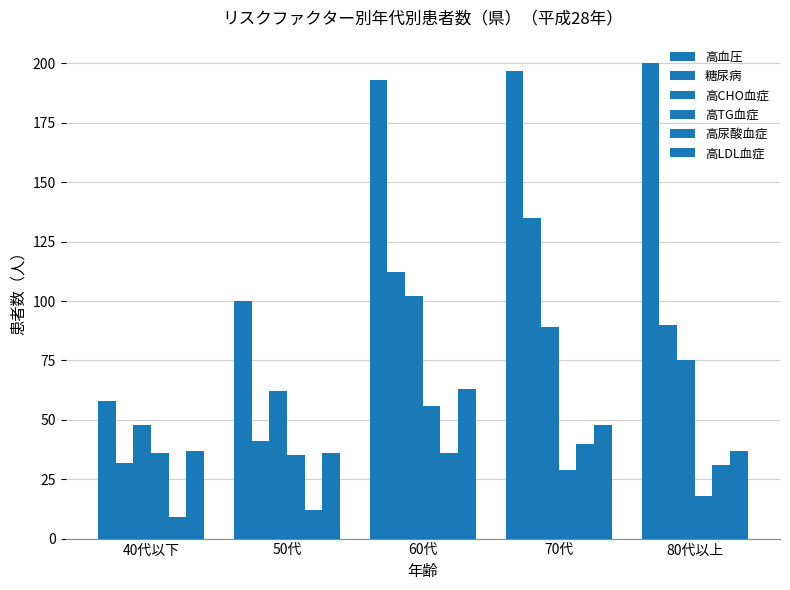

Read the 高TG血症 value at 50代, to the nearest 10.

40